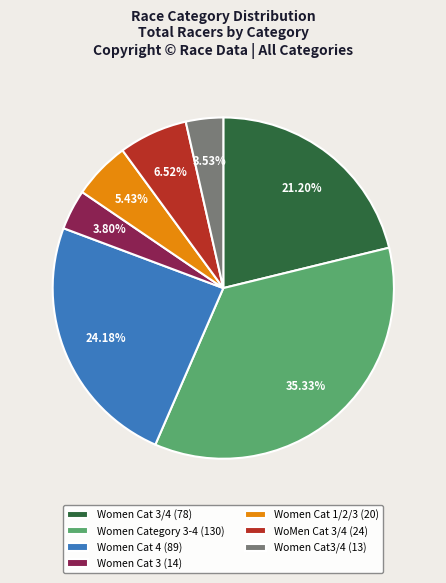

Which category has the biggest portion of the pie?

Women Category 3-4 (130)